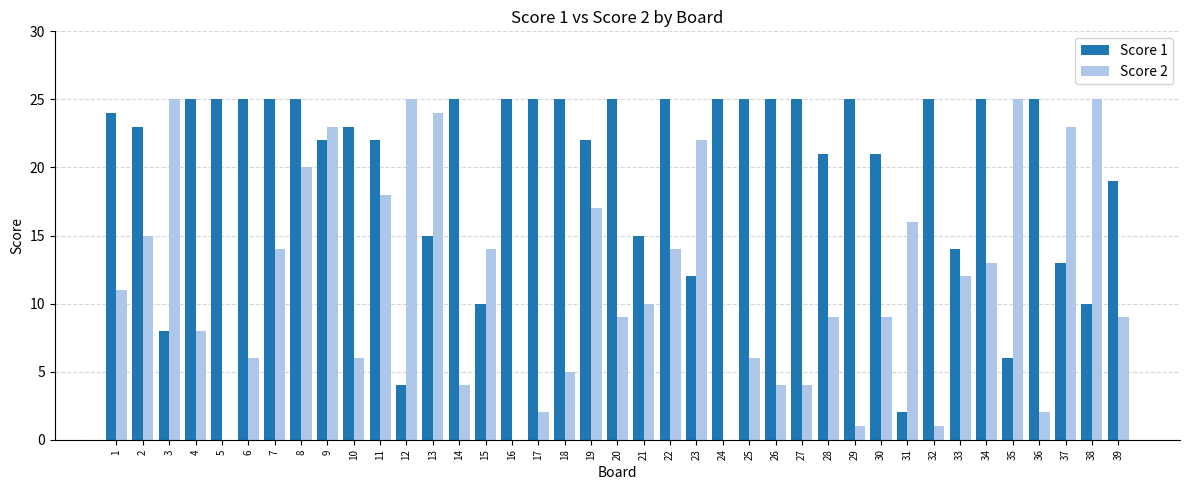

Between 14 and 37, which series saw the biggest shift?

Score 2